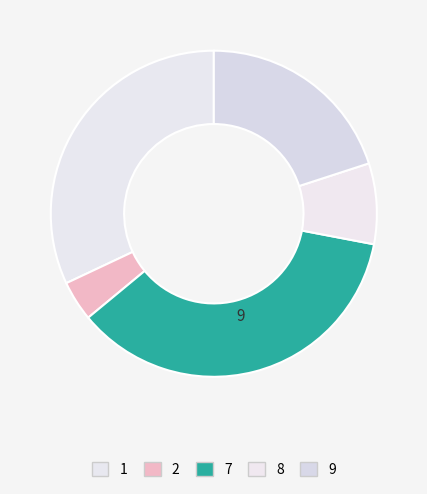

Is it true that 9 is 20% of the pie?

True